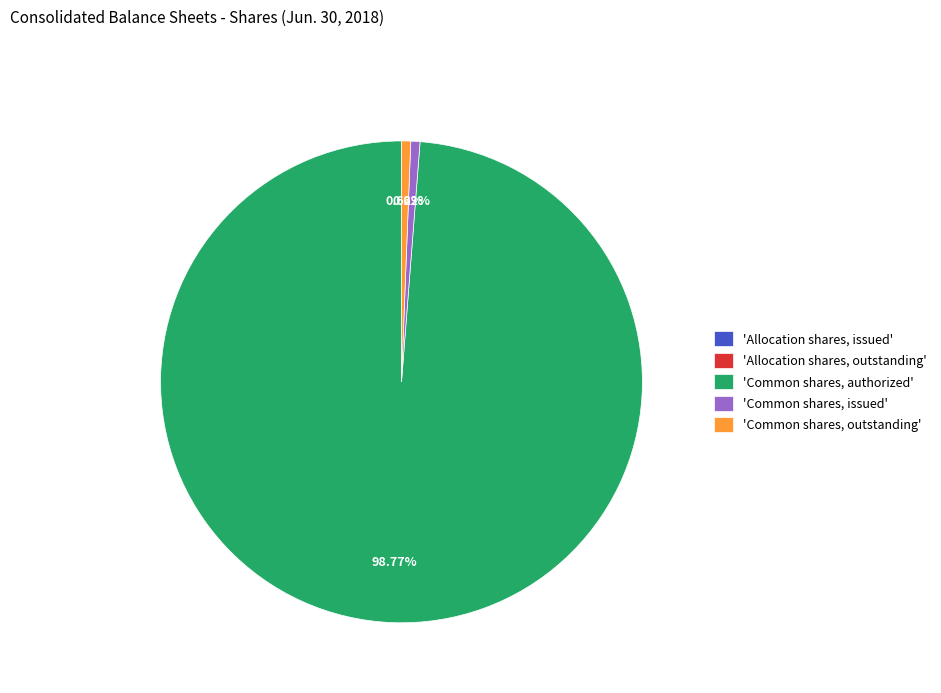

Is there a majority slice in this chart?

Yes